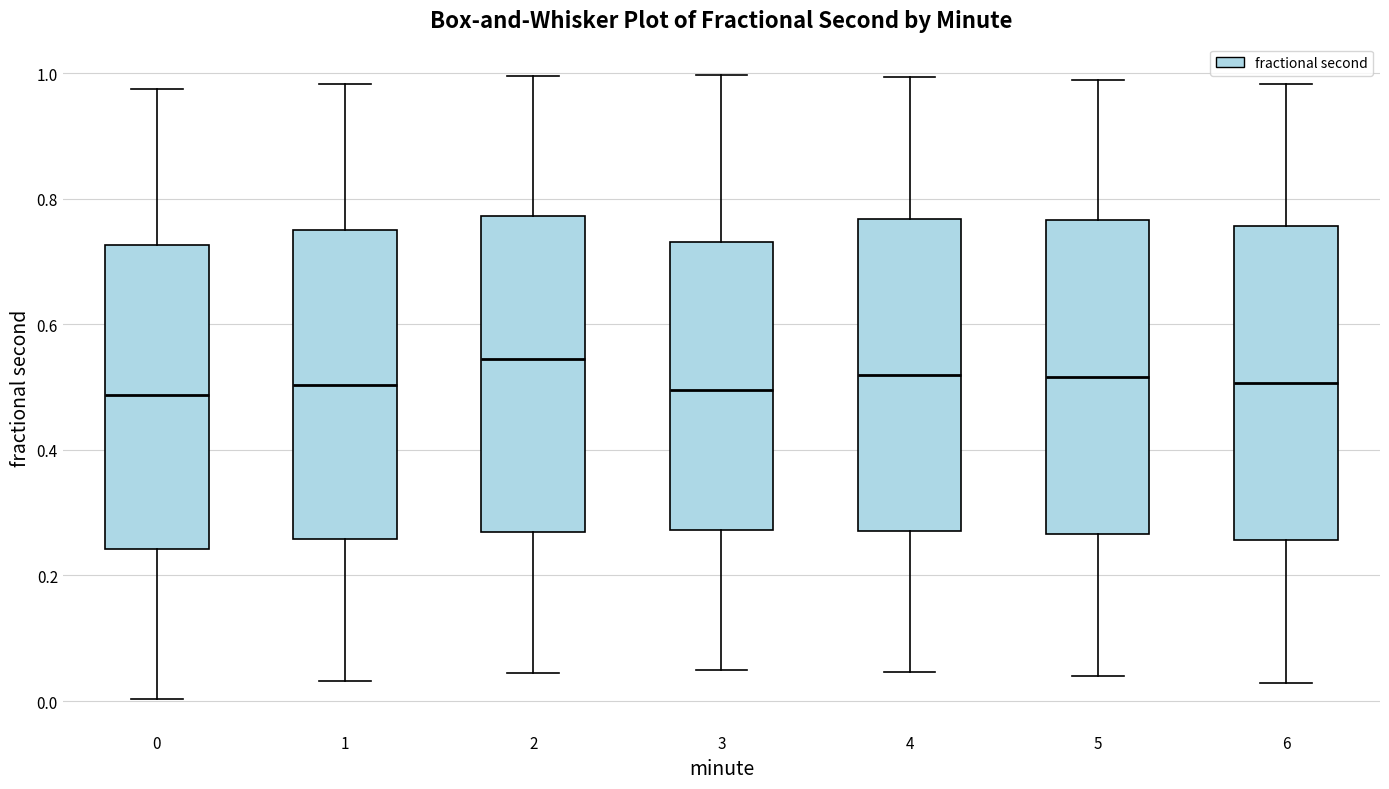

Where does the median line of the box at x = 6 sit on the y-axis? The values are not printed on the chart, so give them approximately, as read against the axis.

0.50